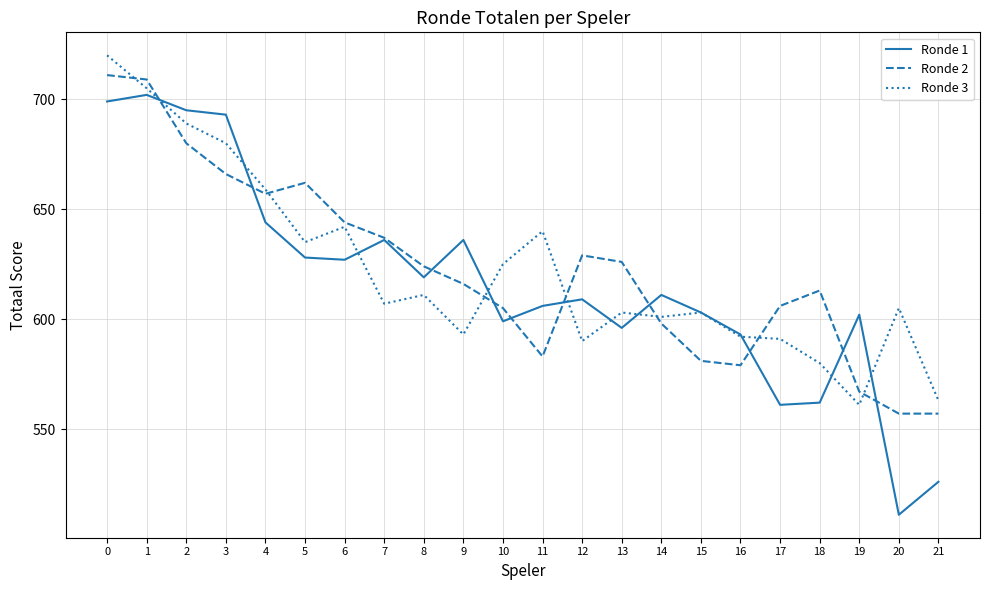

The value of Ronde 2 at 1 is 709. True or false?

True